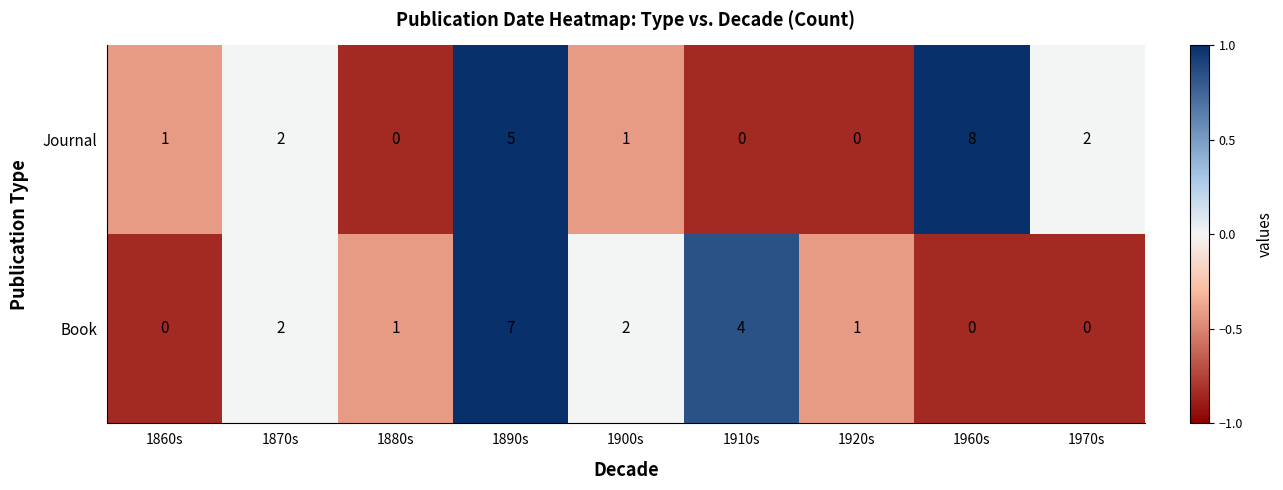

At 1860s, list the series in order from smallest to largest.

Book, Journal